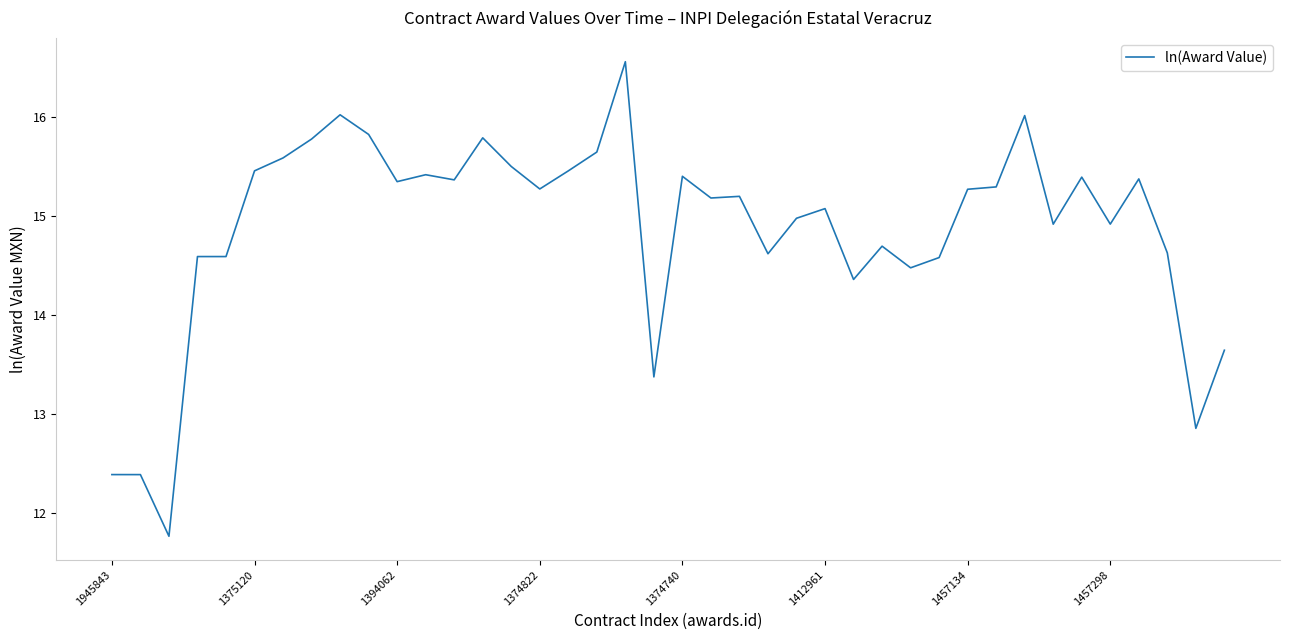

What is the smallest value displayed?

11.8